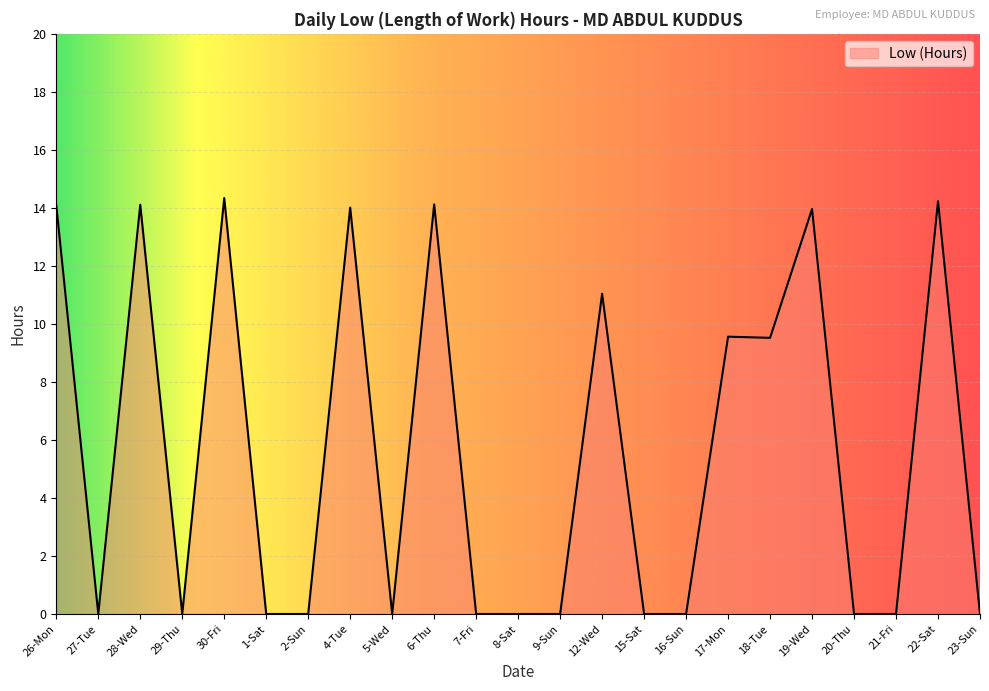

What is the maximum value shown in the chart?

14.3